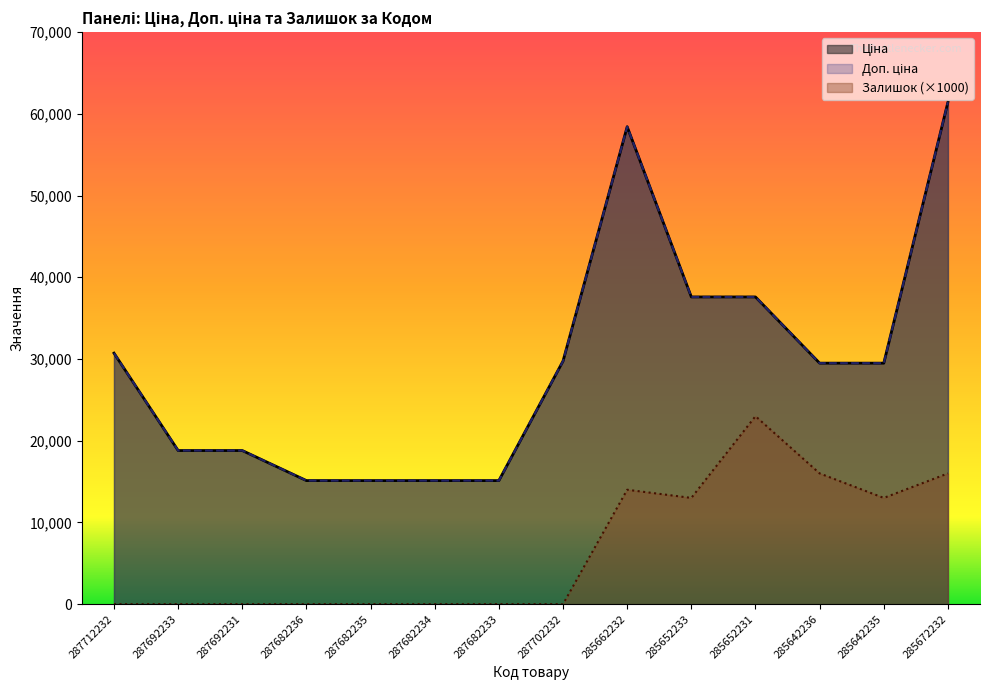

How many values in the Доп. ціна series exceed 29491?

8